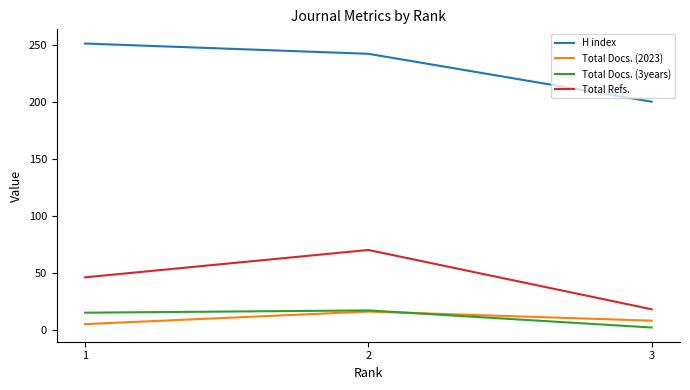

Which series changed the most between 2 and 3?

Total Refs.